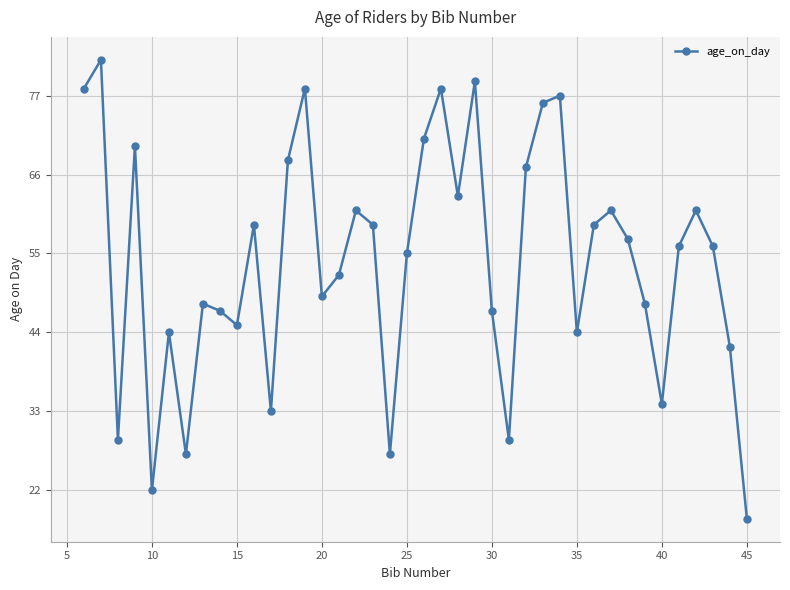

What is the value of the 21st point from the left?

71